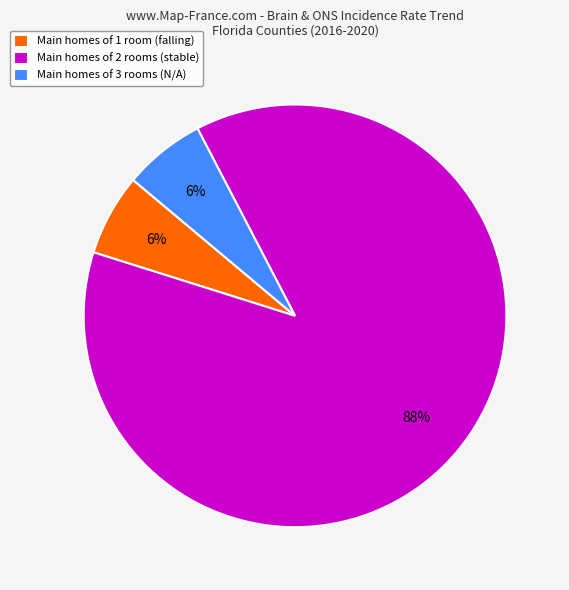

Is it true that Main homes of 2 rooms (stable) is 75% of the pie?

False